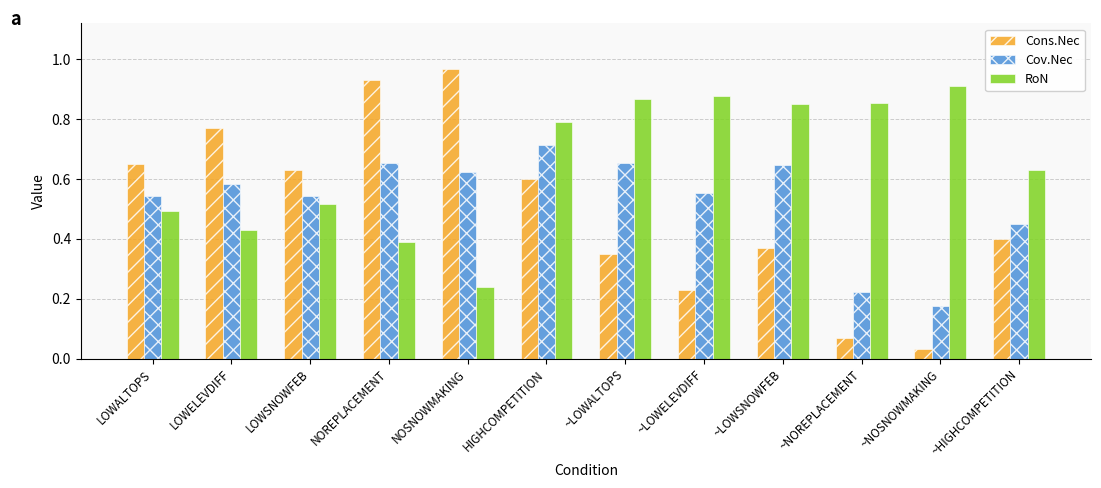

Does the chart contain any negative values?

No